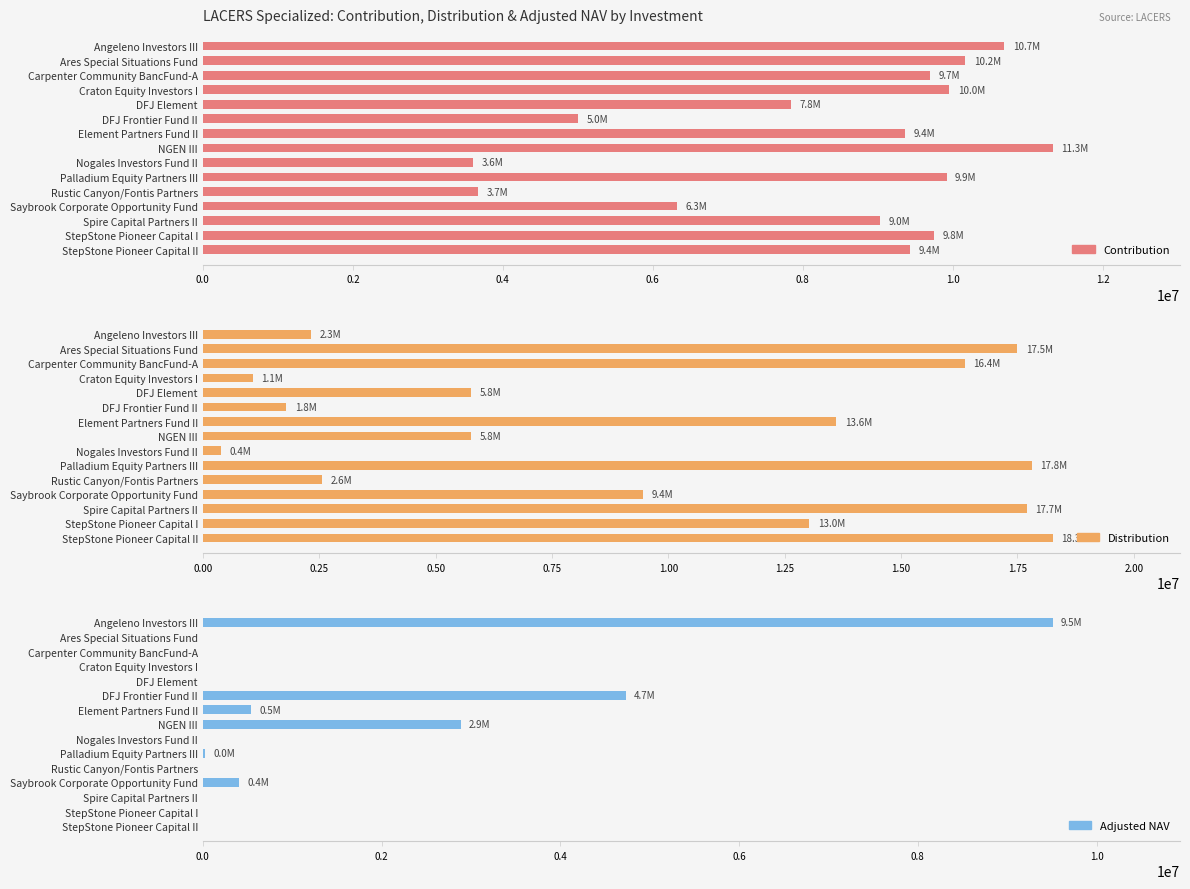

What are all the series names shown in the legend?

Contribution, Distribution, Adjusted NAV